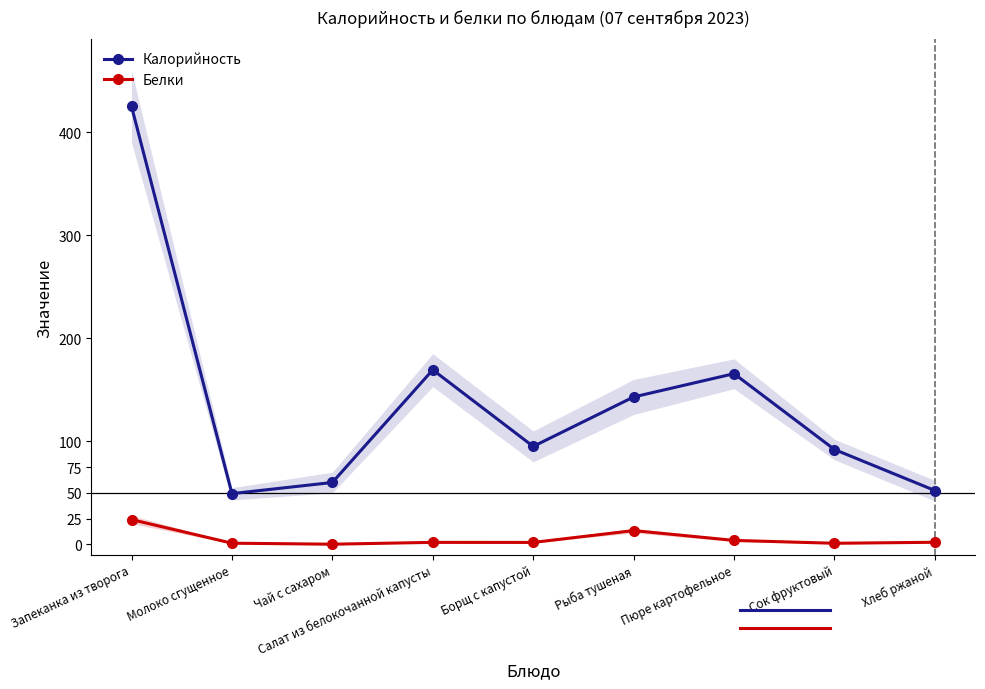

Rank the series at Хлеб ржаной from lowest to highest value.

Белки, Калорийность